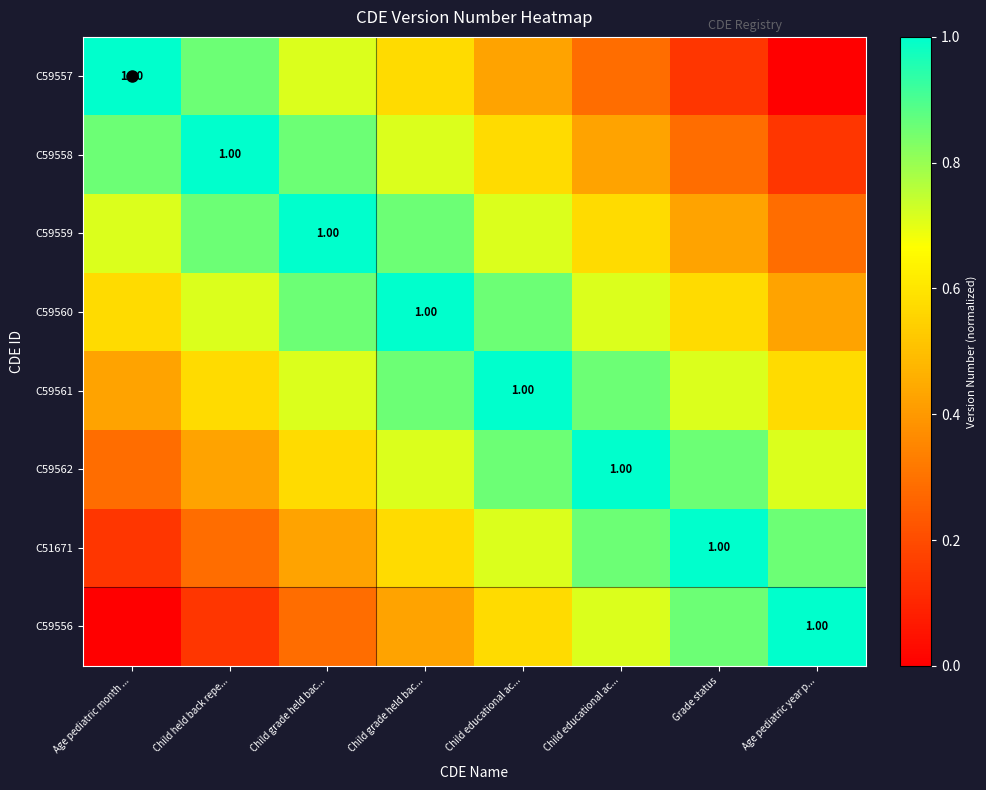

What is the sum of the C51671 values at Child grade held bac... and Age pediatric month ...?

0.7